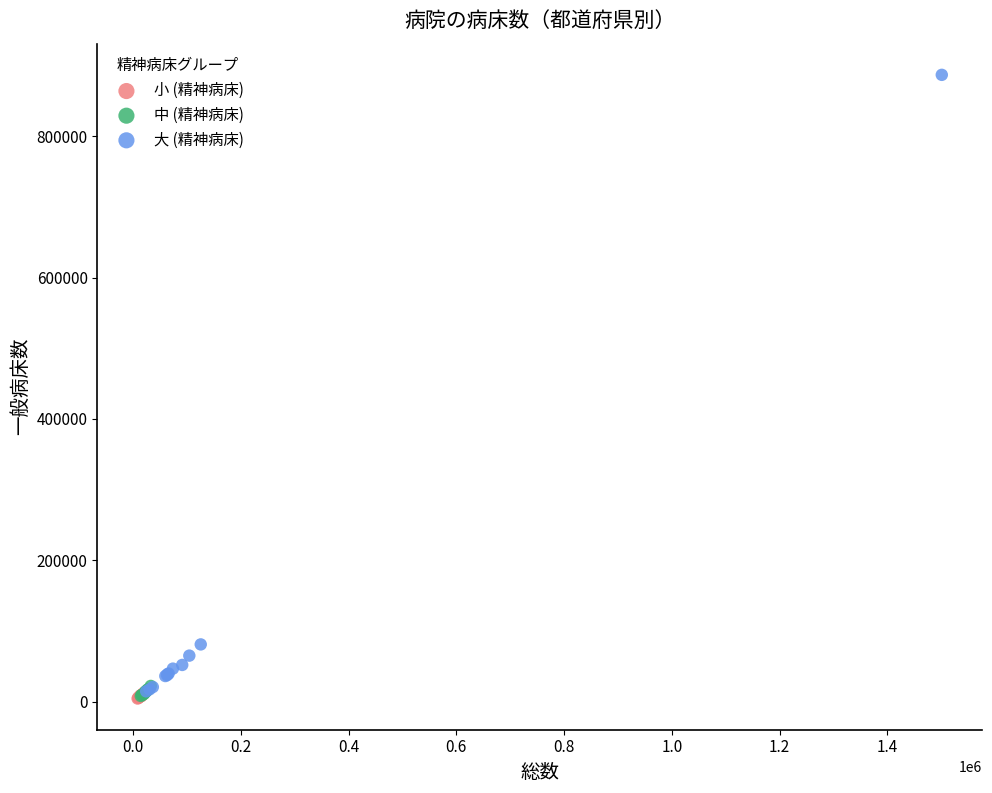

What are all the series names shown in the legend?

小 (精神病床), 中 (精神病床), 大 (精神病床)